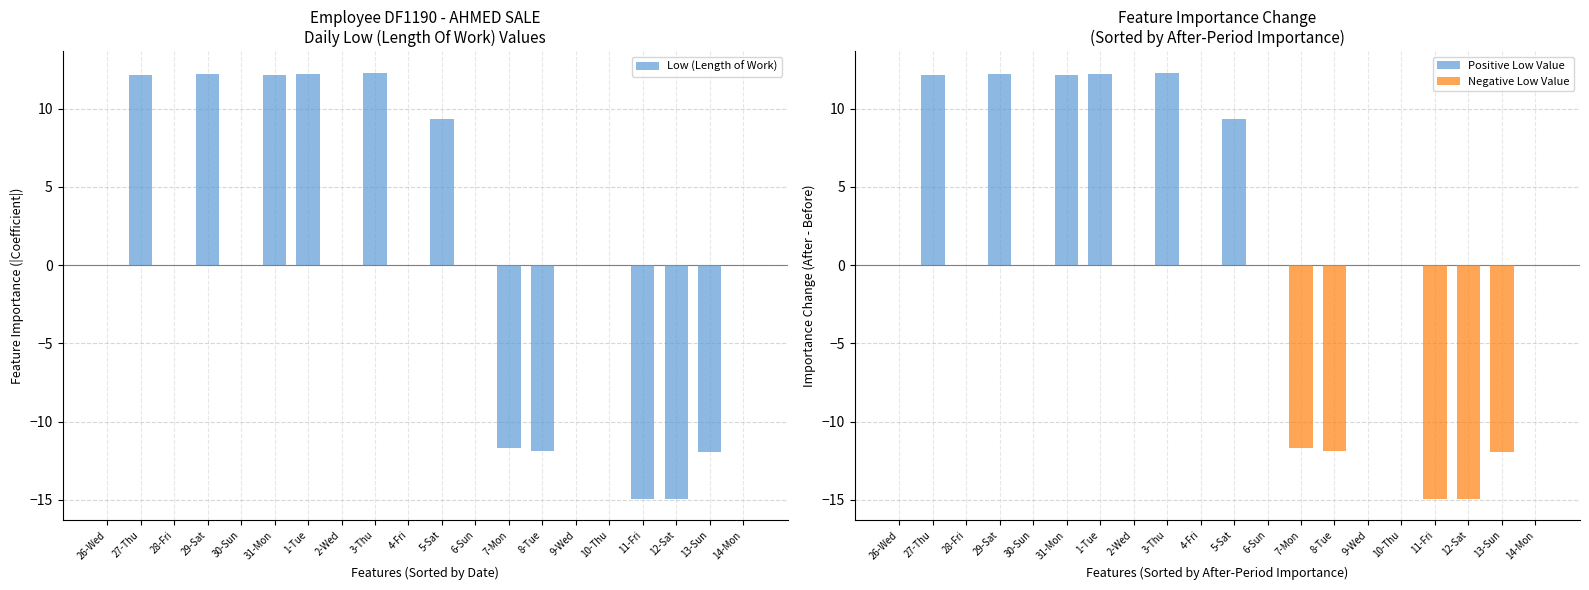

How many values in Low (Length of Work) are above zero?

6